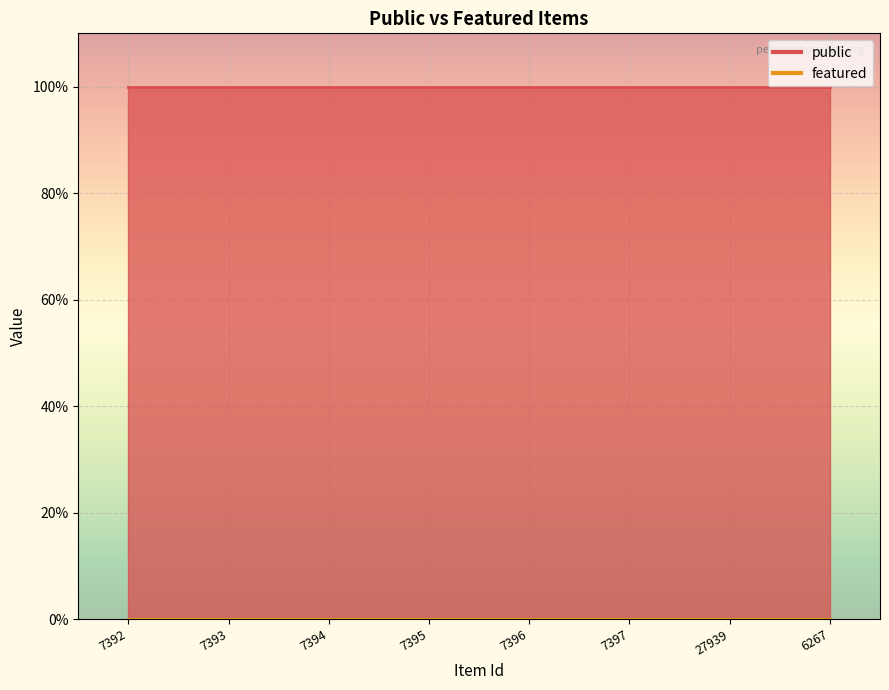

The value of featured at 6267 is 0. True or false?

True